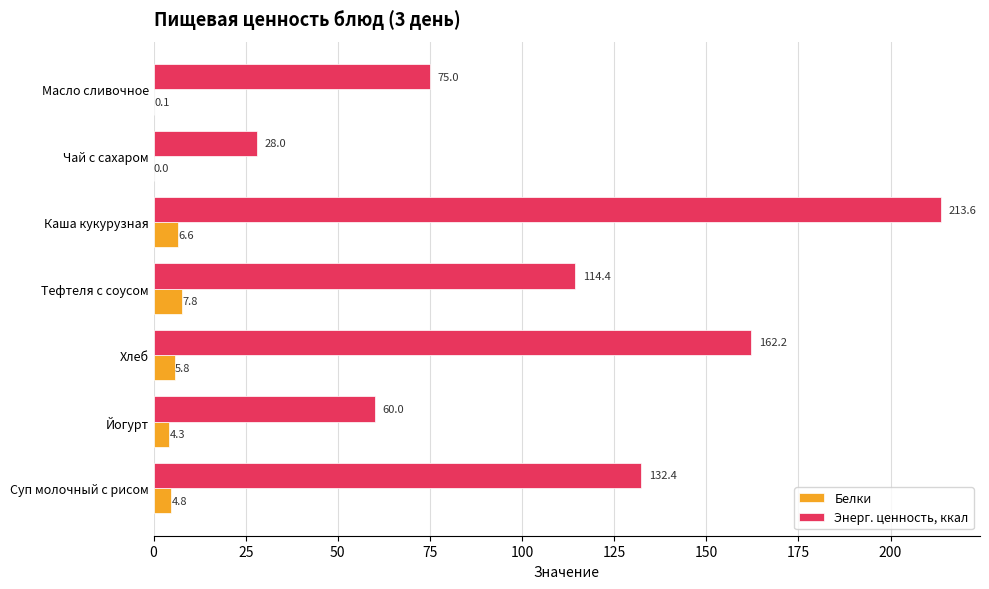

At which category does the chart reach its peak across all series?

Каша кукурузная